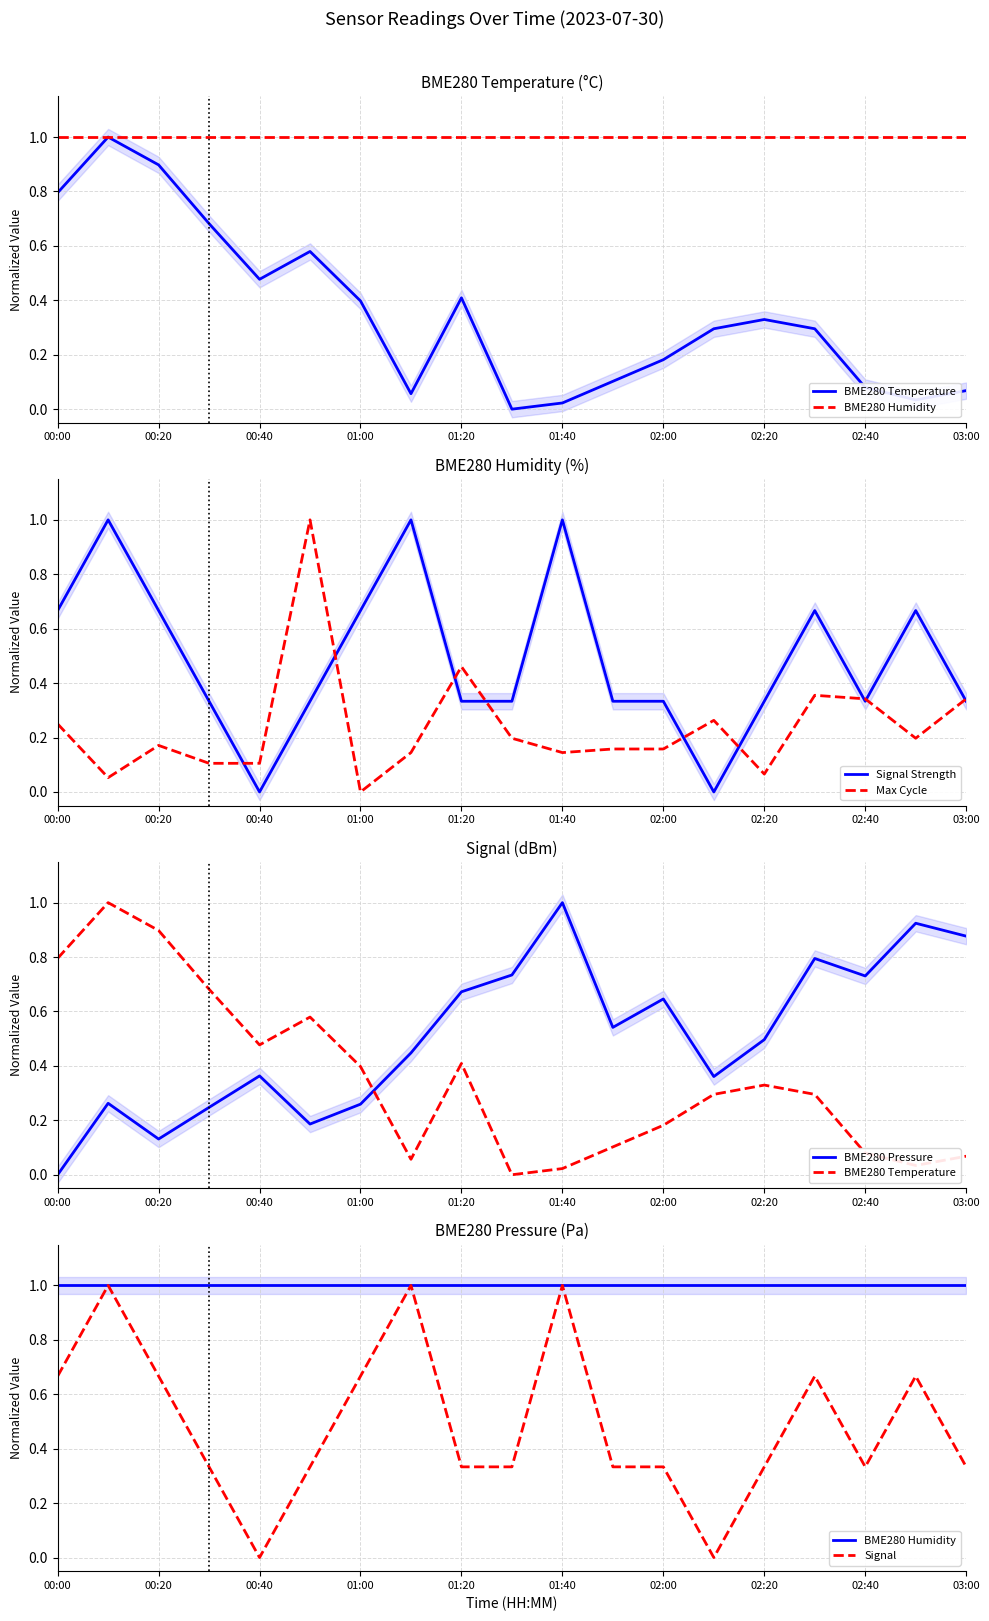

What is the highest value of the Max Cycle series?

1.0